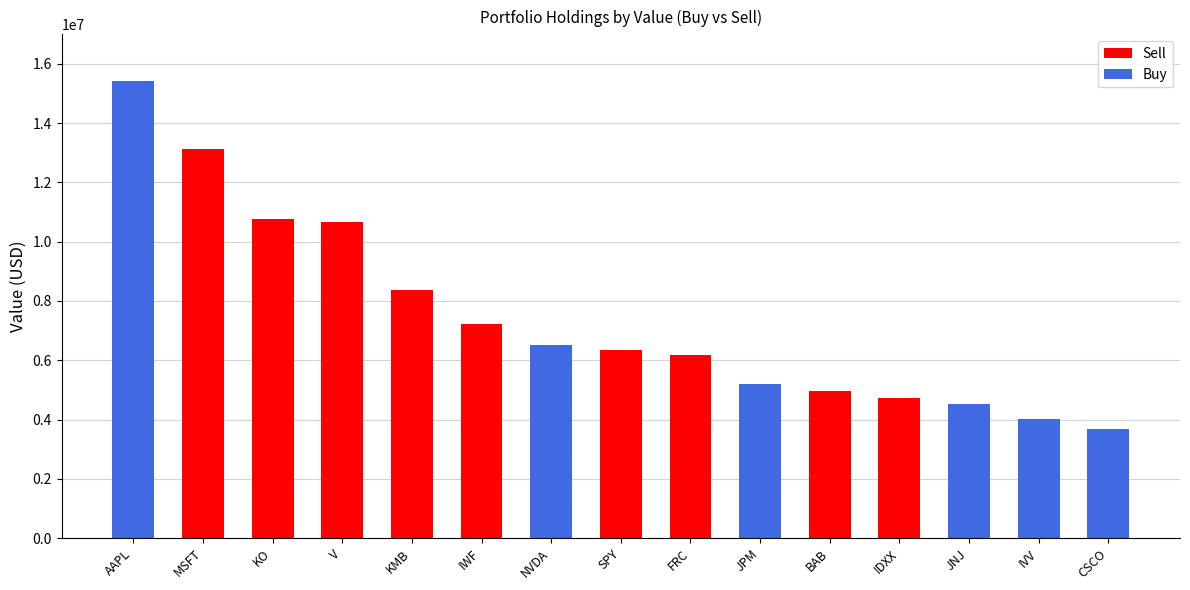

The Sell series shows 15257376 at V. True or false?

False